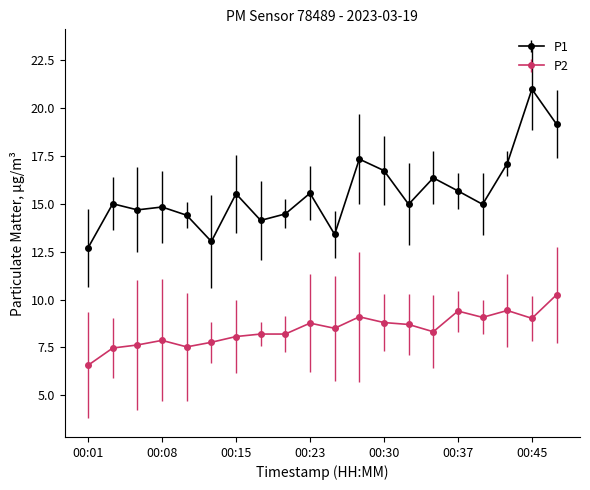

What is the smallest value displayed?

6.6